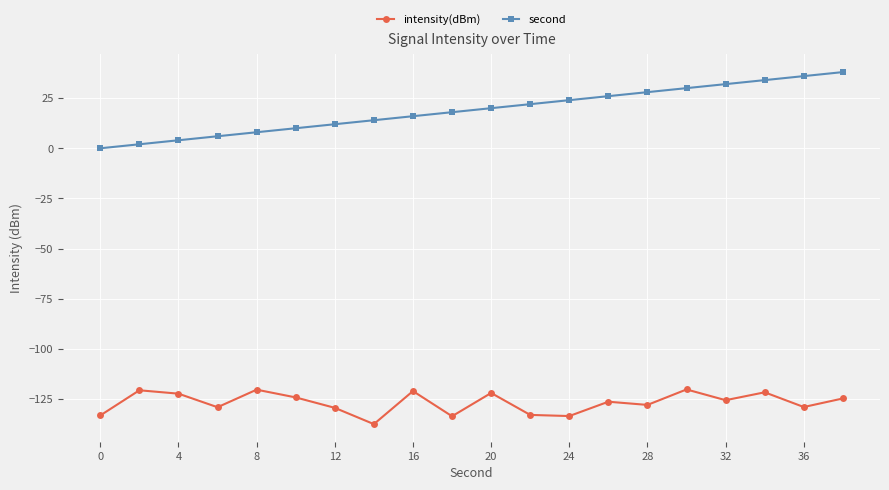

True or false: intensity(dBm) and second intersect in this chart.

False